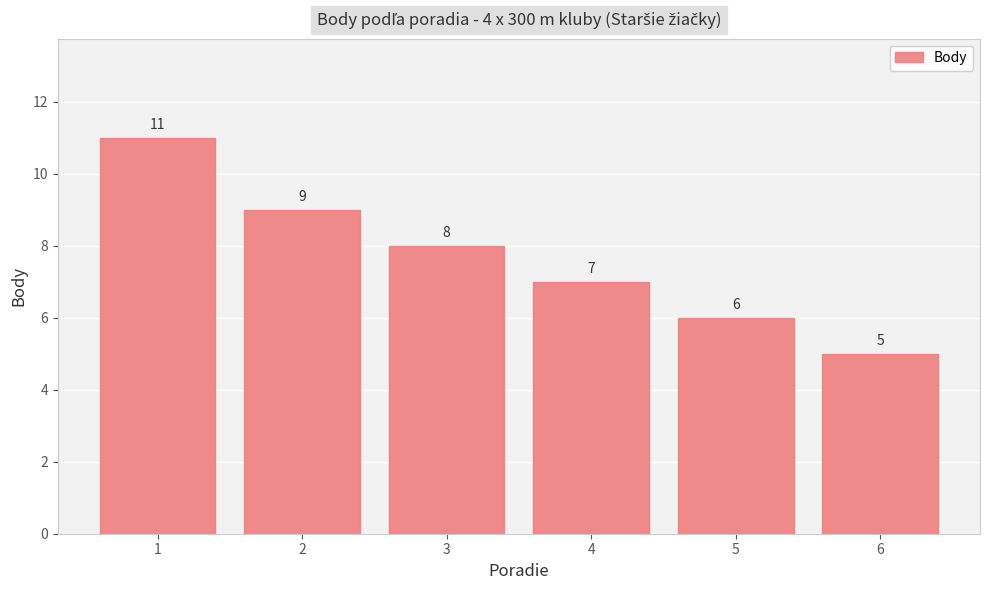

What is the approximate value at 4?

7